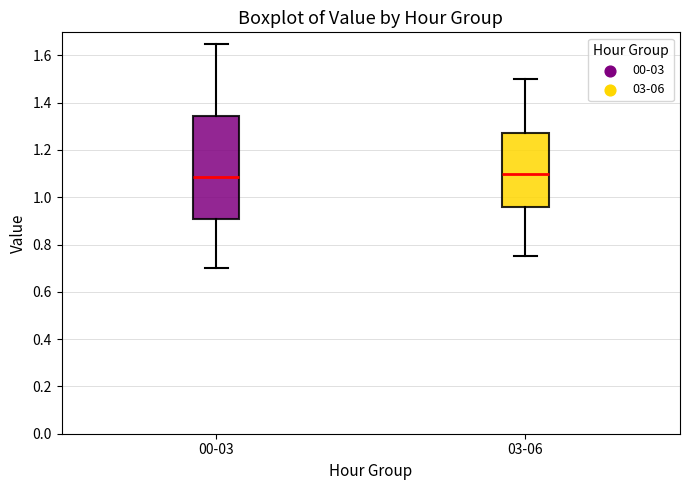

Reading left to right, transcribe this box plot: for each box, give where its median line is, the range the box spans, and where its two whiskers end, as read against the y-axis. The values are not printed on the chart, so give them approximately, as read against the axis.

00-03: median 1.08, box 0.90 to 1.34, whiskers 0.70 to 1.66
03-06: median 1.10, box 0.96 to 1.28, whiskers 0.76 to 1.50